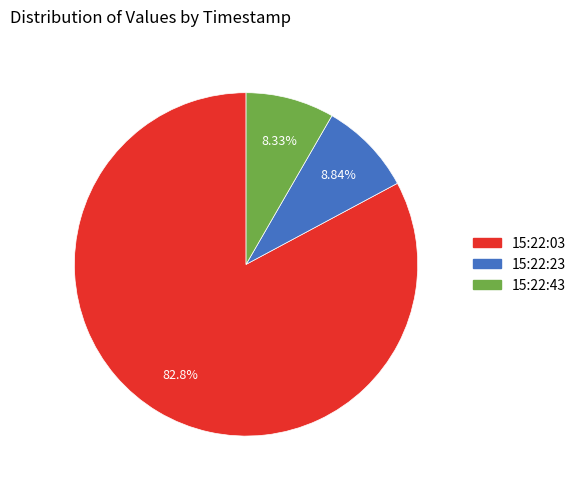

How many segments does this pie chart have?

3